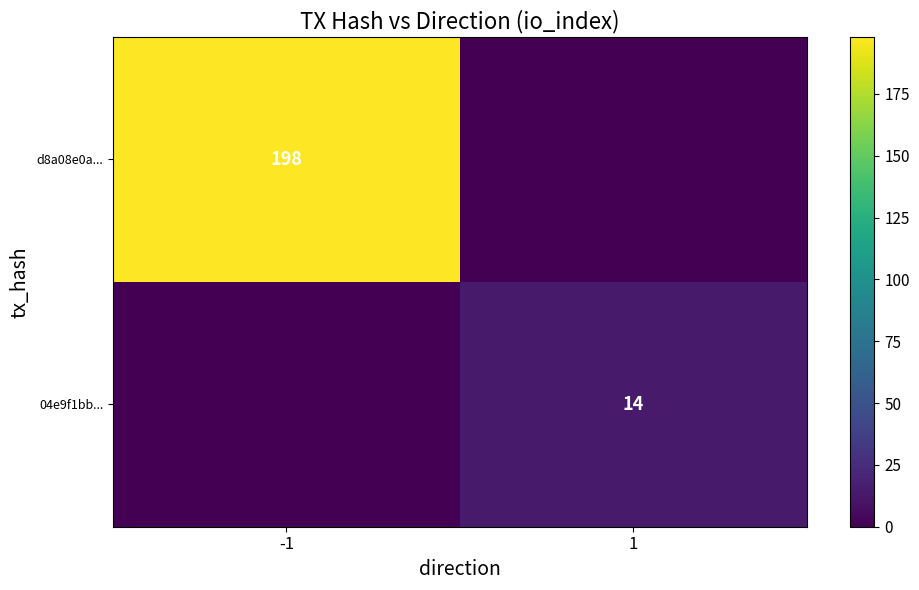

What is the total value across all series at -1?

198